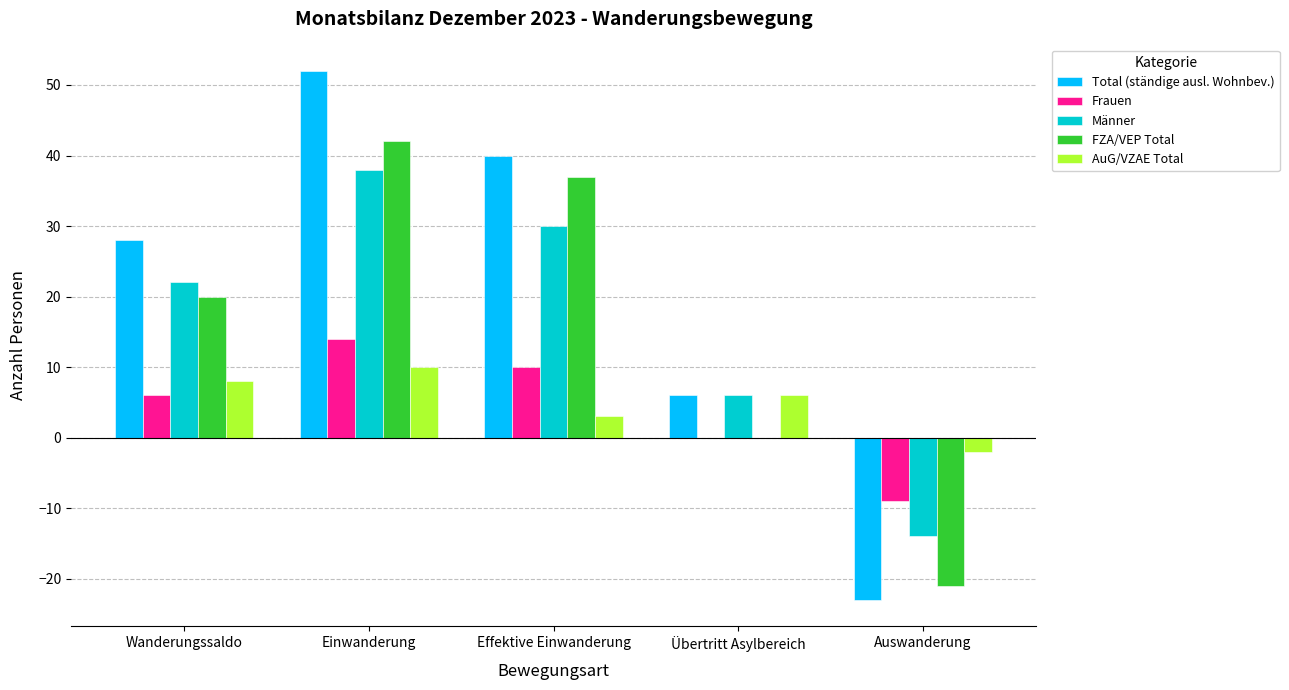

What is the total value across all series at Wanderungssaldo?

84